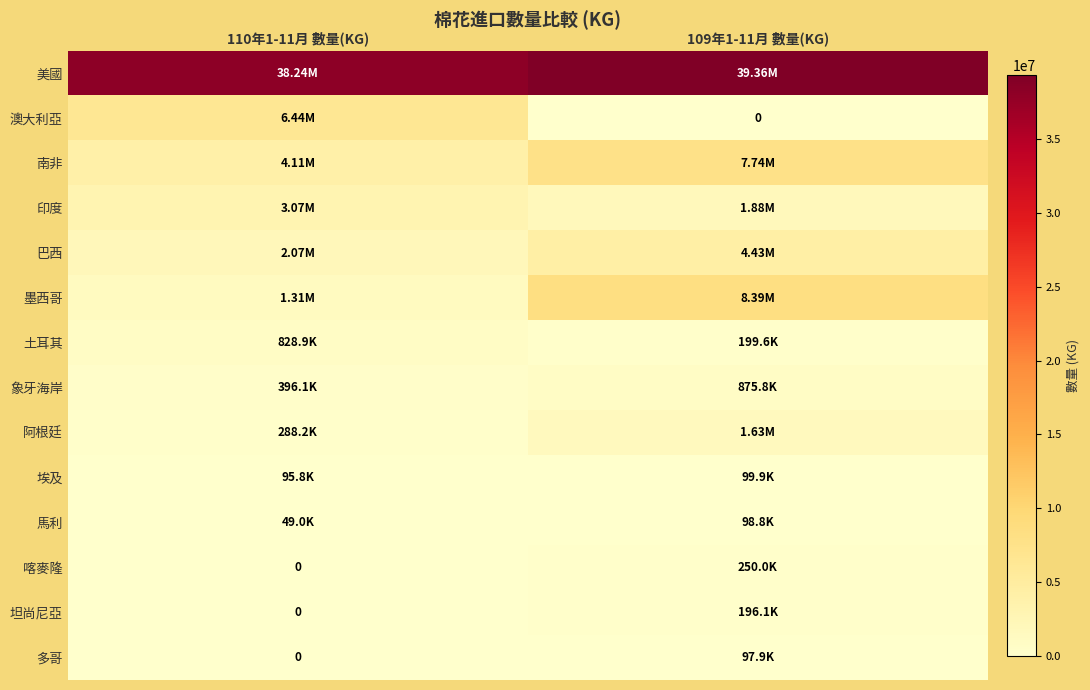

Rank the series at 109年1-11月 數量(KG) from highest to lowest value.

美國, 墨西哥, 南非, 巴西, 印度, 阿根廷, 象牙海岸, 喀麥隆, 土耳其, 坦尚尼亞, 埃及, 馬利, 多哥, 澳大利亞